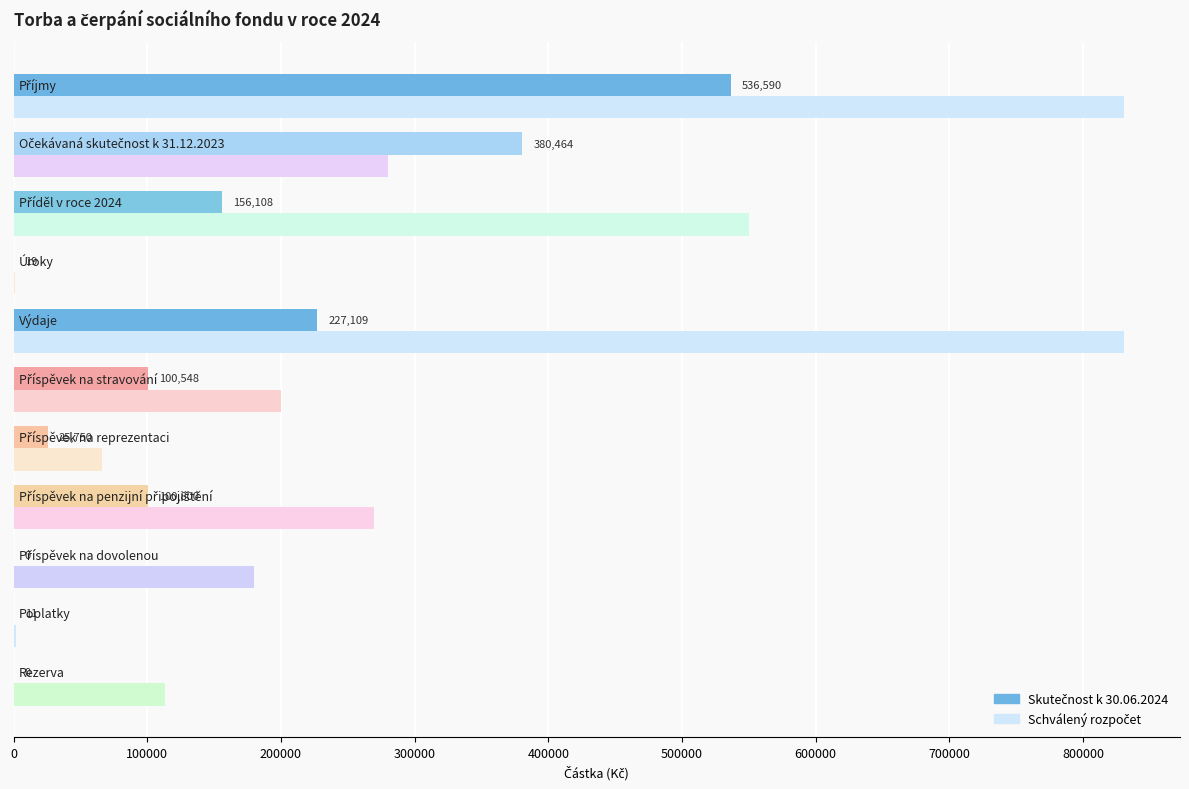

What is the maximum value shown in the chart?

831000.0